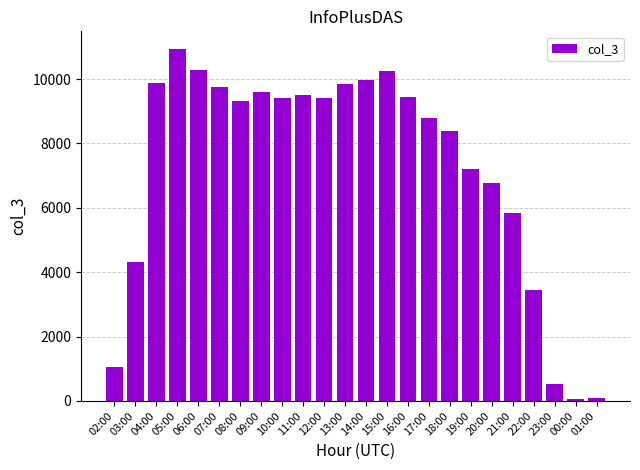

The chart shows a value of 1815 at 02:00. True or false?

False